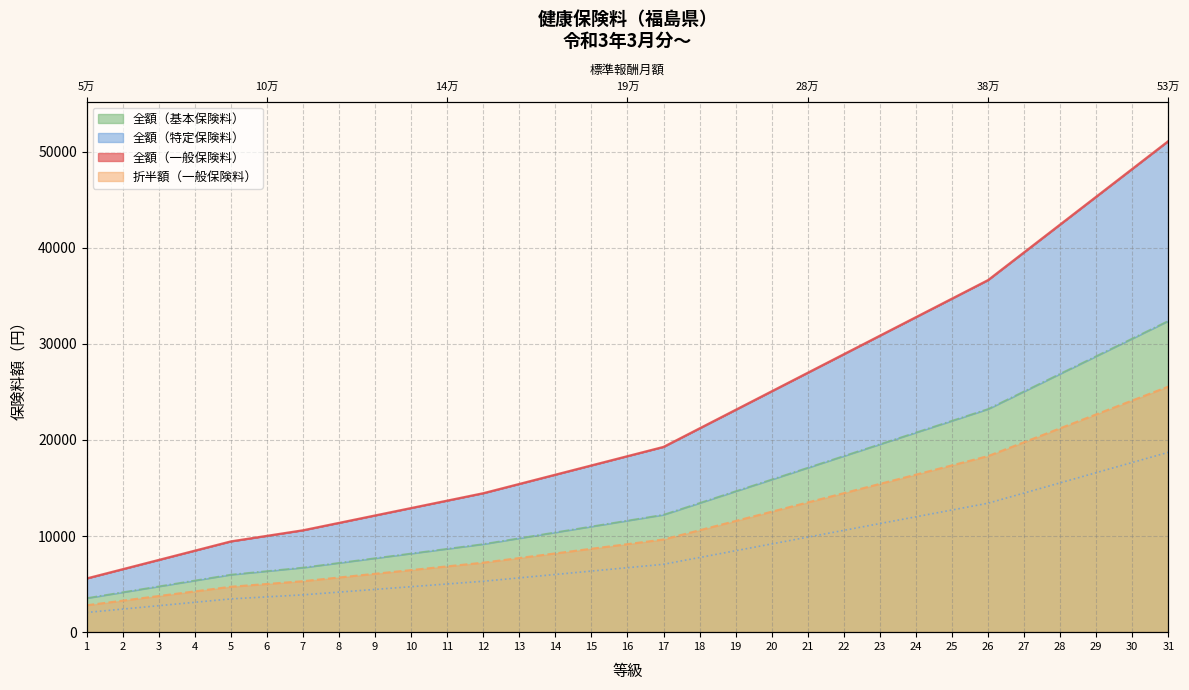

Reading left to right, list all the values displayed in this chart.

全額（一般保険料）: 5591.2	6555.2	7519.2	8483.2	9447.2	10025.6	10604.0	11375.2	12146.4	12917.6	13688.8	14460.0	15424.0	16388.0	17352.0	18316.0	19280.0	21208.0	23136.0	25064.0	26992.0	28920.0	30848.0	32776.0	34704.0	36632.0	39524.0	42416.0	45308.0	48200.0	51092.0
折半額（一般保険料）: 2795.6	3277.6	3759.6	4241.6	4723.6	5012.8	5302.0	5687.6	6073.2	6458.8	6844.4	7230.0	7712.0	8194.0	8676.0	9158.0	9640.0	10604.0	11568.0	12532.0	13496.0	14460.0	15424.0	16388.0	17352.0	18316.0	19762.0	21208.0	22654.0	24100.0	25546.0
全額（特定保険料）: 2047.4	2400.4	2753.4	3106.4	3459.4	3671.2	3883.0	4165.4	4447.8	4730.2	5012.6	5295.0	5648.0	6001.0	6354.0	6707.0	7060.0	7766.0	8472.0	9178.0	9884.0	10590.0	11296.0	12002.0	12708.0	13414.0	14473.0	15532.0	16591.0	17650.0	18709.0
全額（基本保険料）: 3543.8	4154.8	4765.8	5376.8	5987.8	6354.4	6721.0	7209.8	7698.6	8187.4	8676.2	9165.0	9776.0	10387.0	10998.0	11609.0	12220.0	13442.0	14664.0	15886.0	17108.0	18330.0	19552.0	20774.0	21996.0	23218.0	25051.0	26884.0	28717.0	30550.0	32383.0